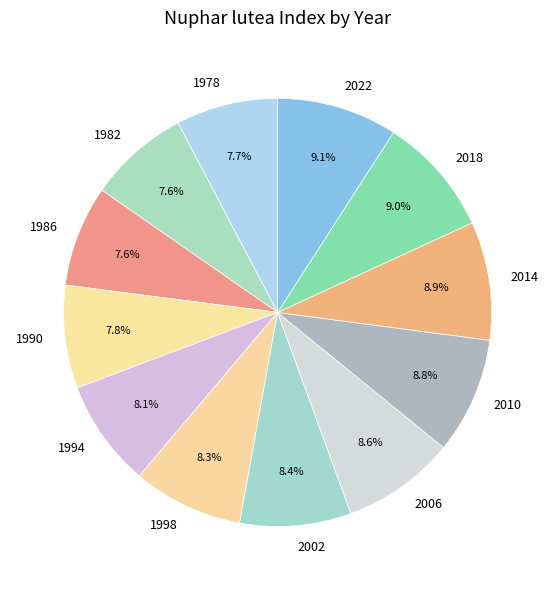

How many slices are in this pie chart?

12